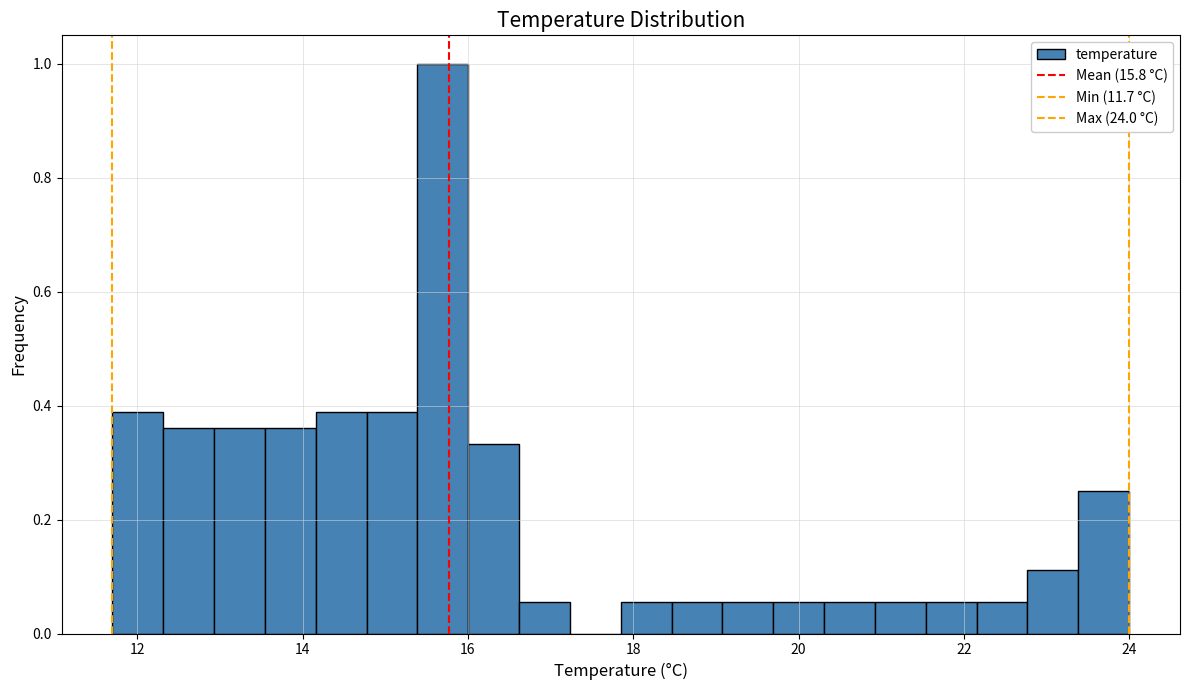

Around what value on the x-axis is the tallest bar? Give the approximate position of its centre, as read against the axis.

15.6